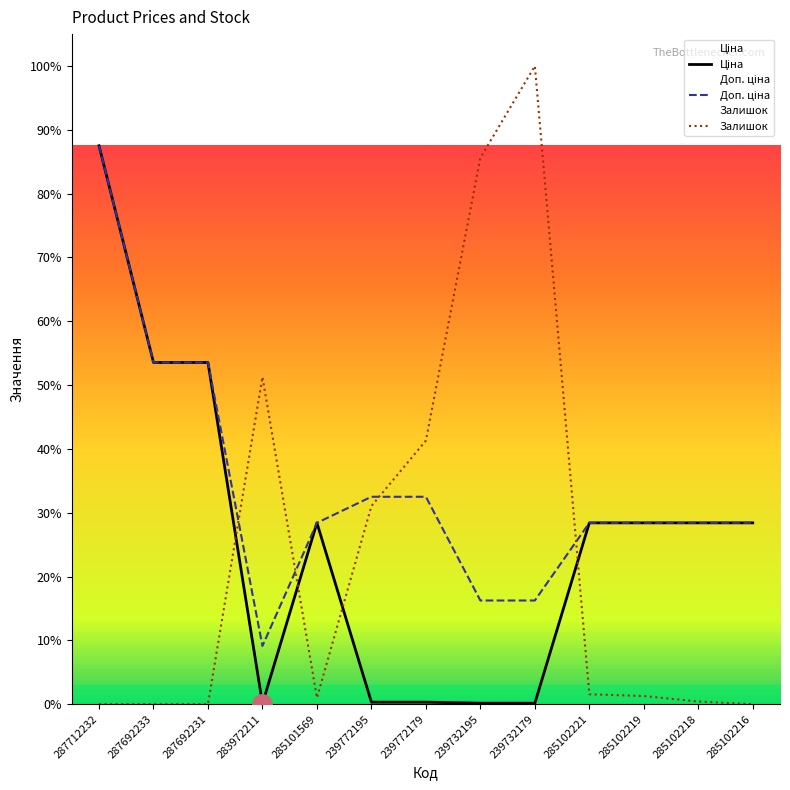

Reading left to right, list all the values displayed in this chart.

Ціна: 30717.1	18796.8	18796.8	32.0	9975.0	114.1	114.1	57.0	57.0	9975.0	9975.0	9975.0	9975.0
Доп. ціна: 30717.1	18796.8	18796.8	3205.0	9975.0	11410.0	11410.0	5705.0	5705.0	9975.0	9975.0	9975.0	9975.0
Залишок: 0.0	0.0	0.0	18000.0	350.0	10900.0	14500.0	30050.0	35100.0	550.0	450.0	150.0	0.0